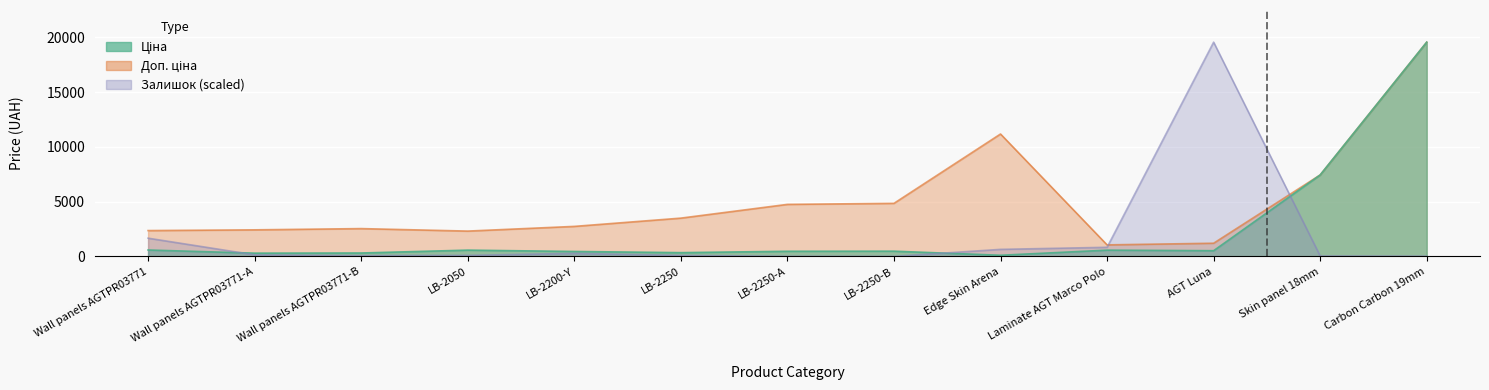

Which series has the largest range (max minus min)?

Залишок